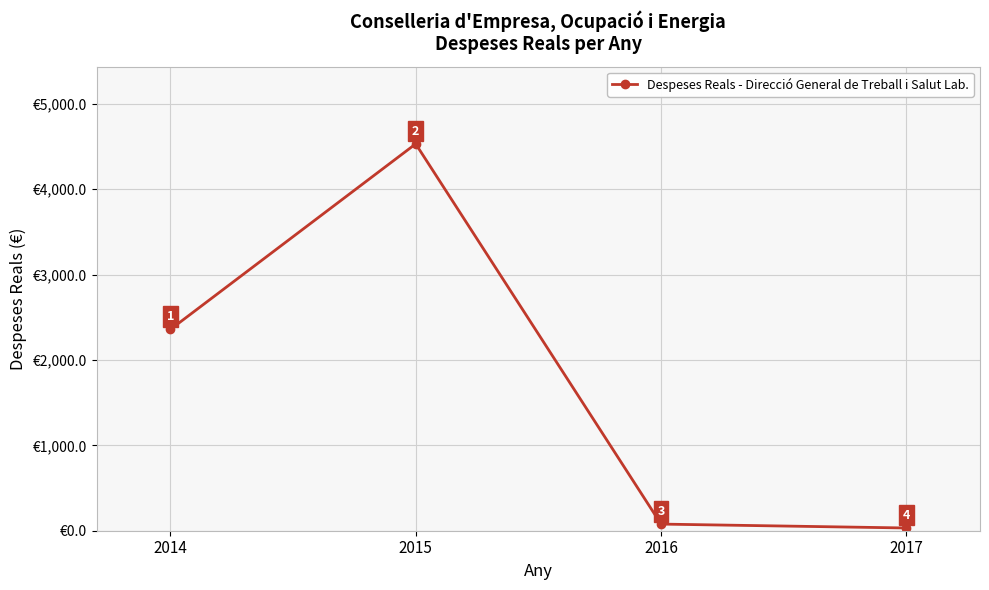

Is it true that the value at 2016 is 77.7?

True